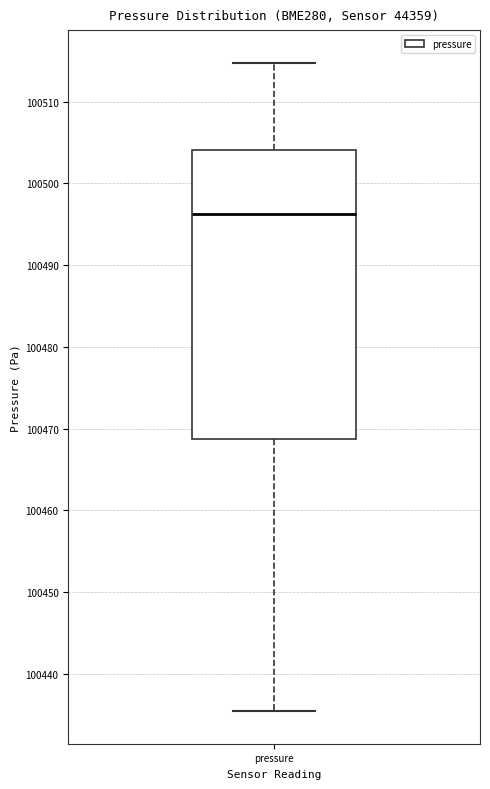

Read this box plot against the y-axis: the position of the median line, the range covered by the box, and the ends of both whiskers. The values are not printed on the chart, so give them approximately, as read against the axis.

median 100496, box 100469 to 100504, whiskers 100435 to 100515